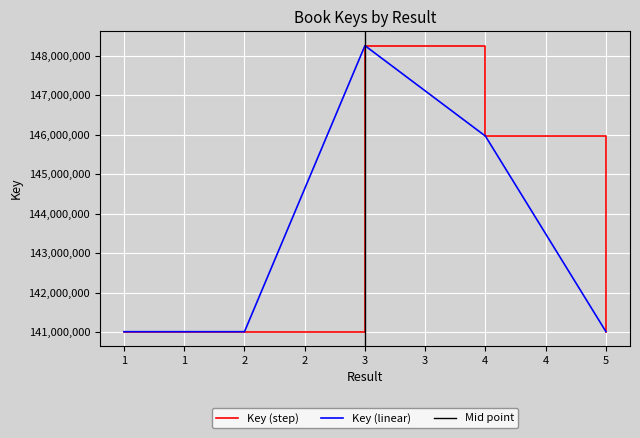

Is it true that the value at 4 is 42247255?

False